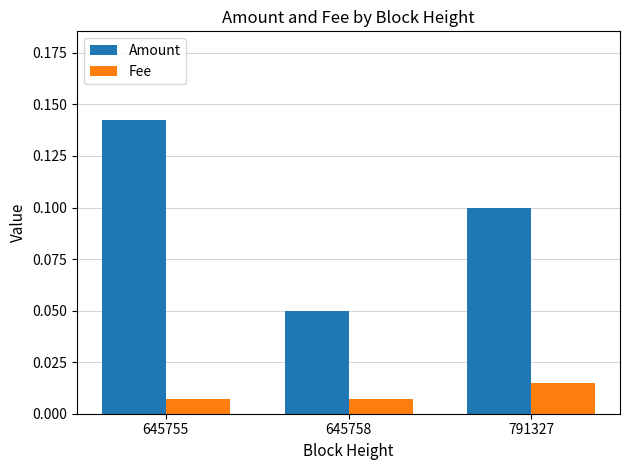

Rank the series at 645758 from highest to lowest value.

Amount, Fee